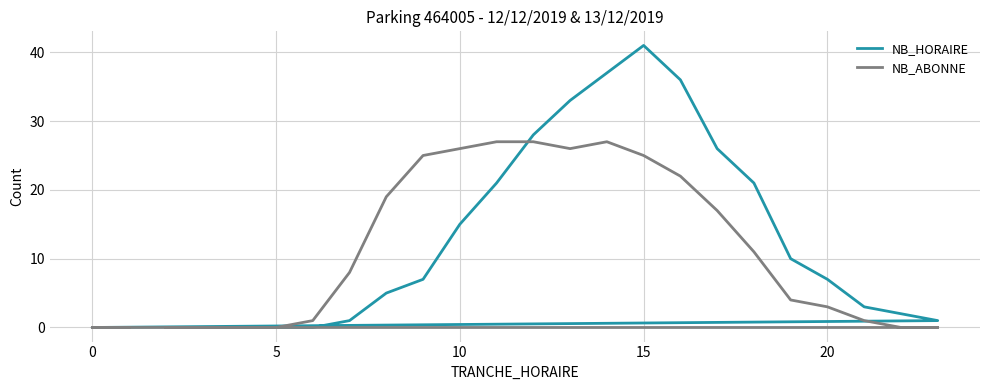

Which series has the largest total across all categories?

NB_HORAIRE